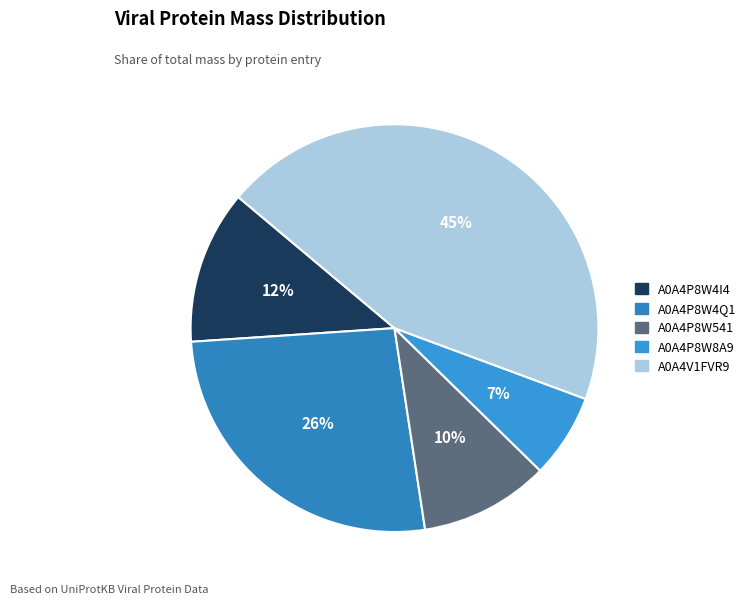

What percentage is the A0A4P8W541 slice, to the nearest percent?

10%